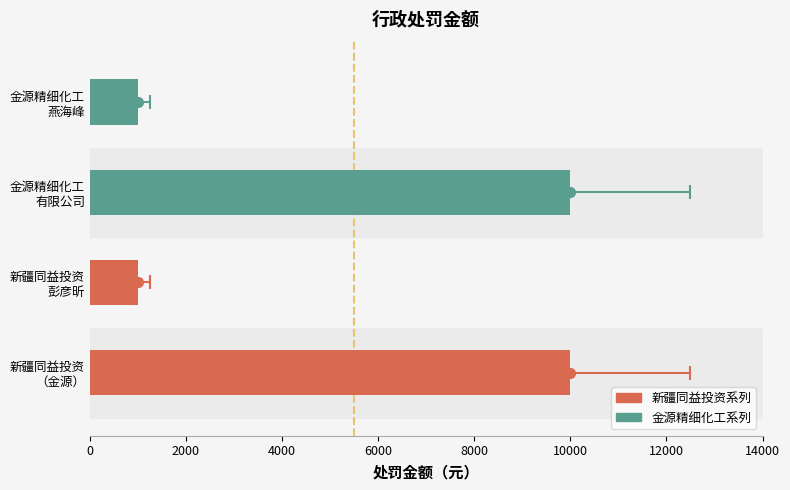

What is the maximum value shown in the chart?

10000